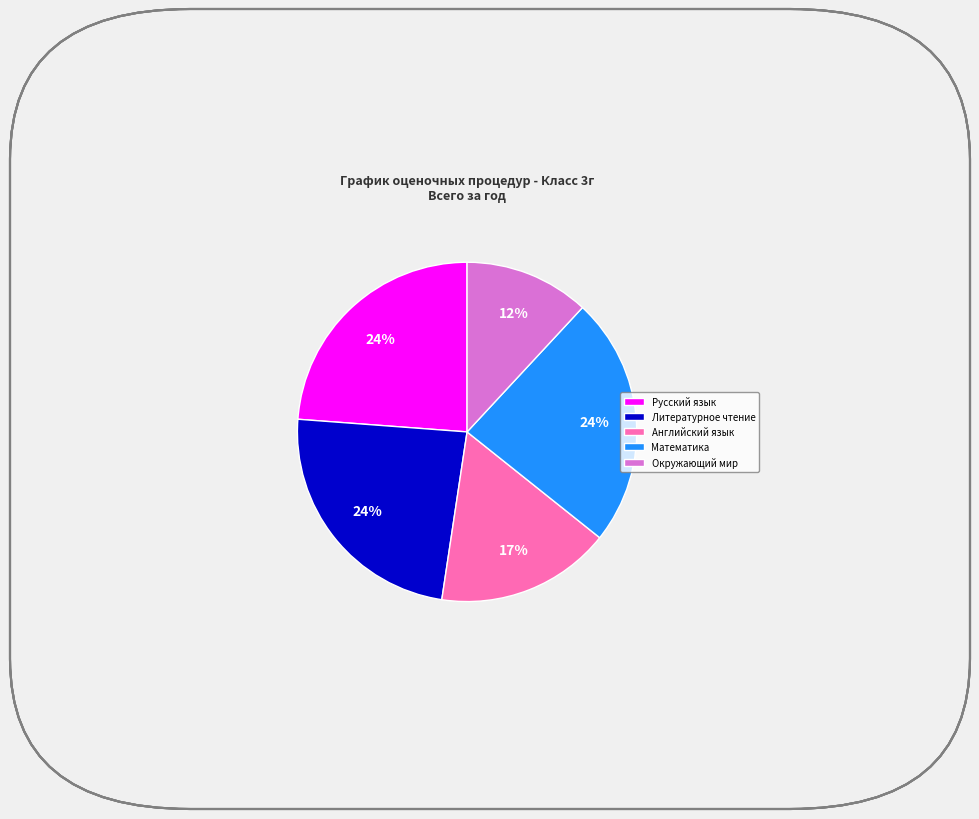

Combined, do Литературное чтение and Английский язык account for over 50%?

No